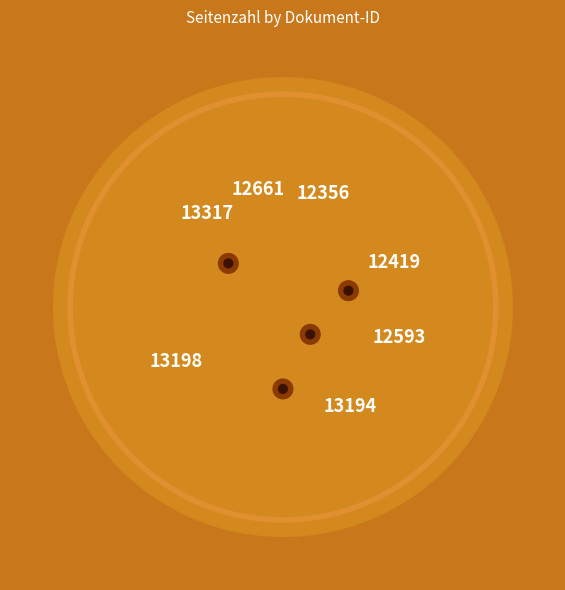

To the nearest percent, what percentage of the pie is OPUS4-12419?

16%